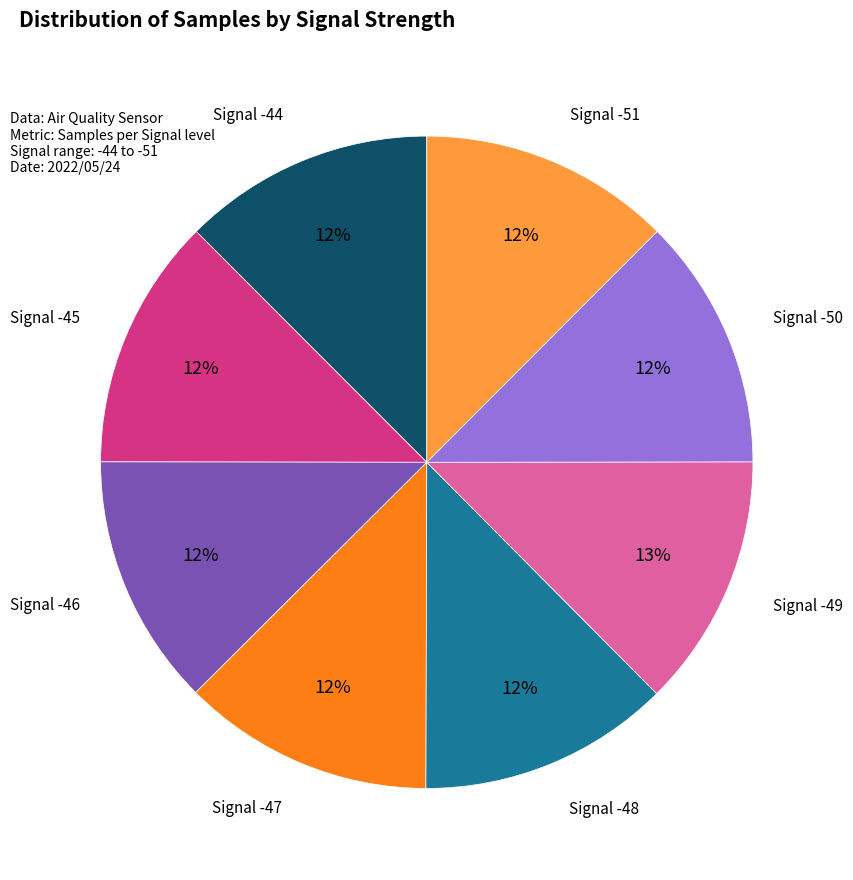

To the nearest percent, what is the average slice percentage?

12%